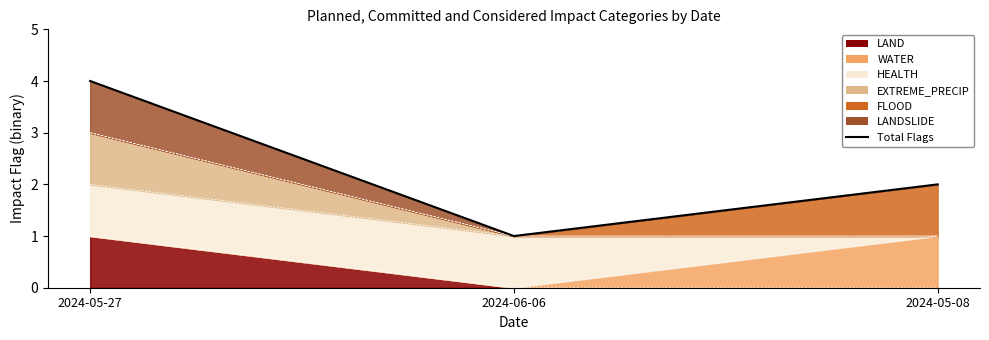

Count the values in the range 1 to 4.

3